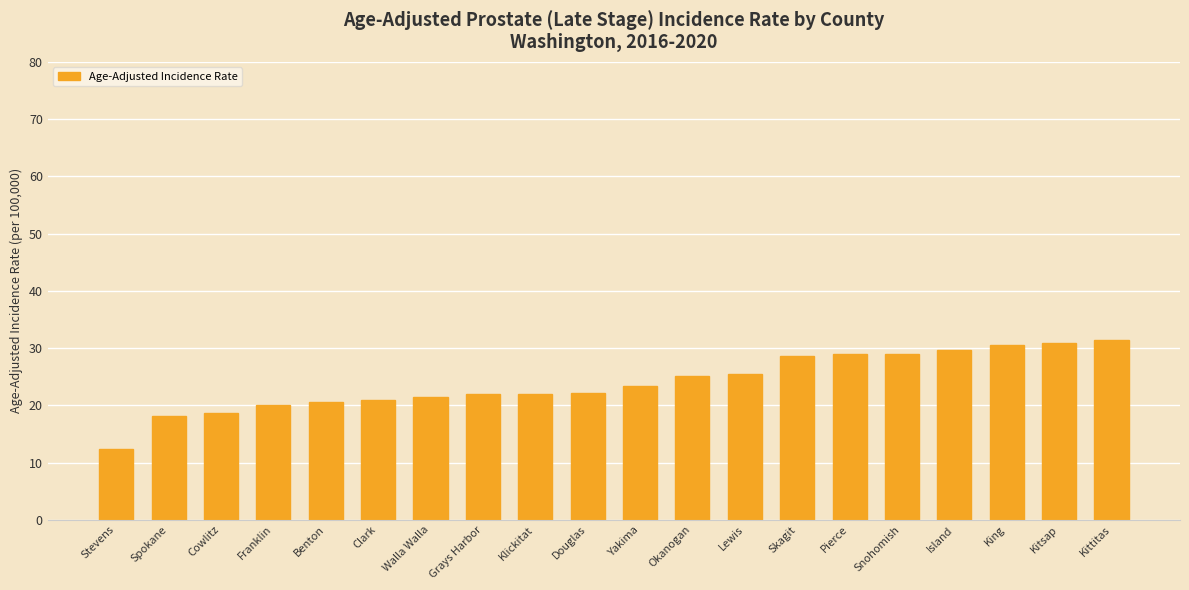

What is the greatest value displayed?

31.4